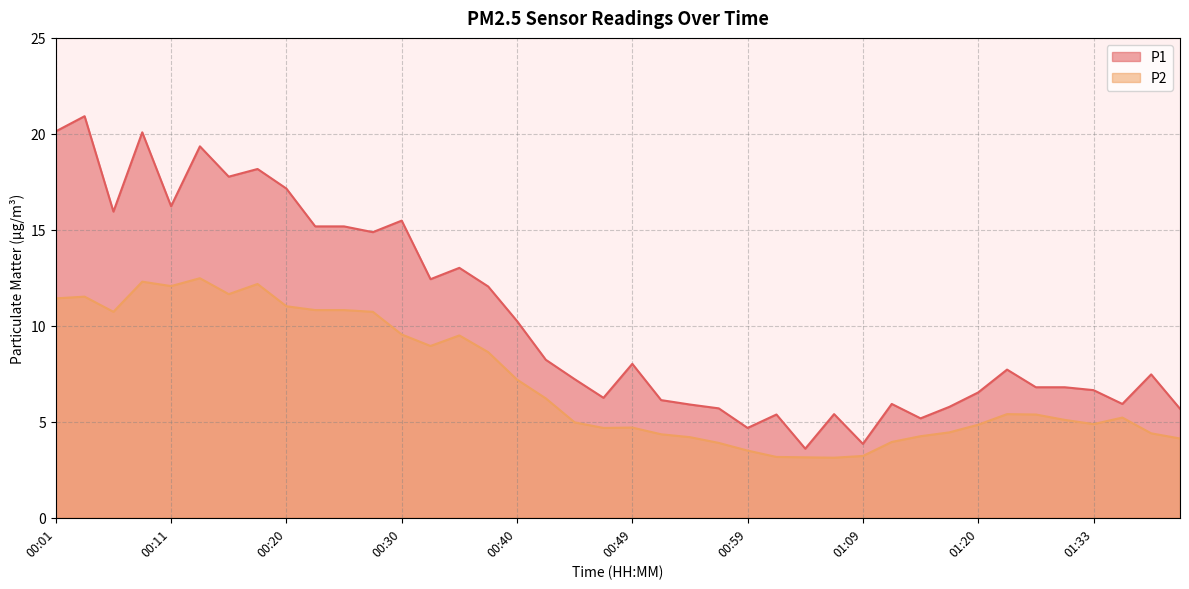

True or false: P1 and P2 cross at least once.

False